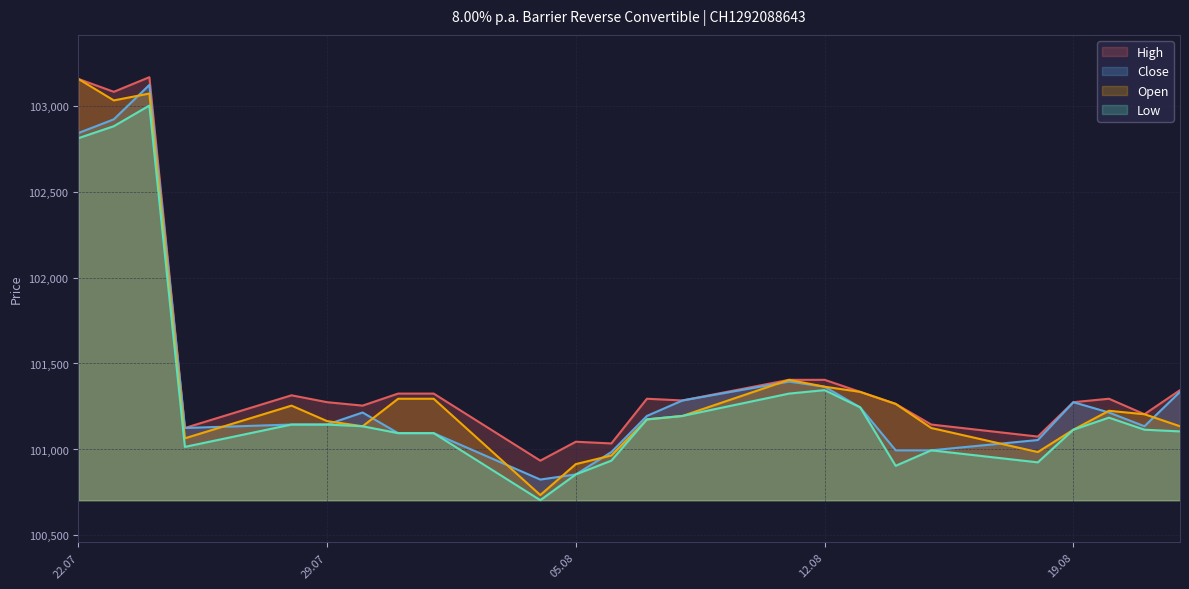

What is the label of the 13th point from the left?

07.08.2025